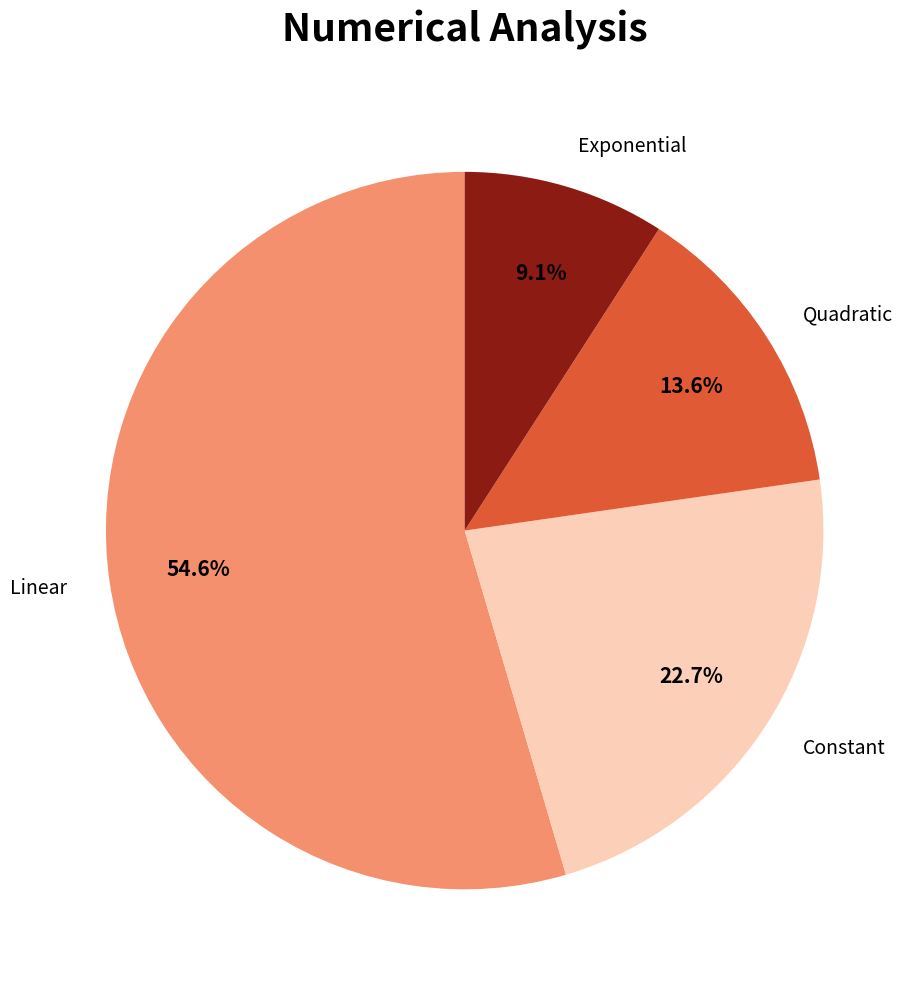

What percentage is NOT represented by Exponential?

90.9%